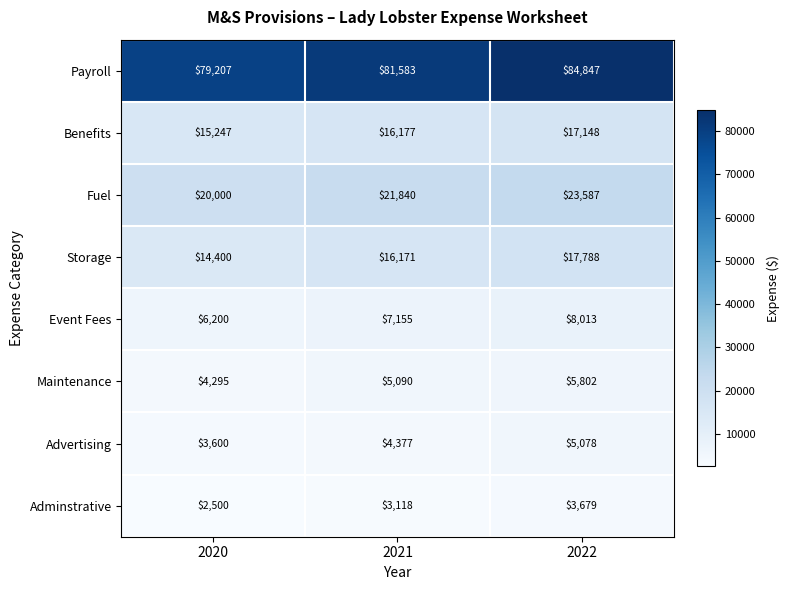

The value of Payroll at 2021 is 81583. True or false?

True